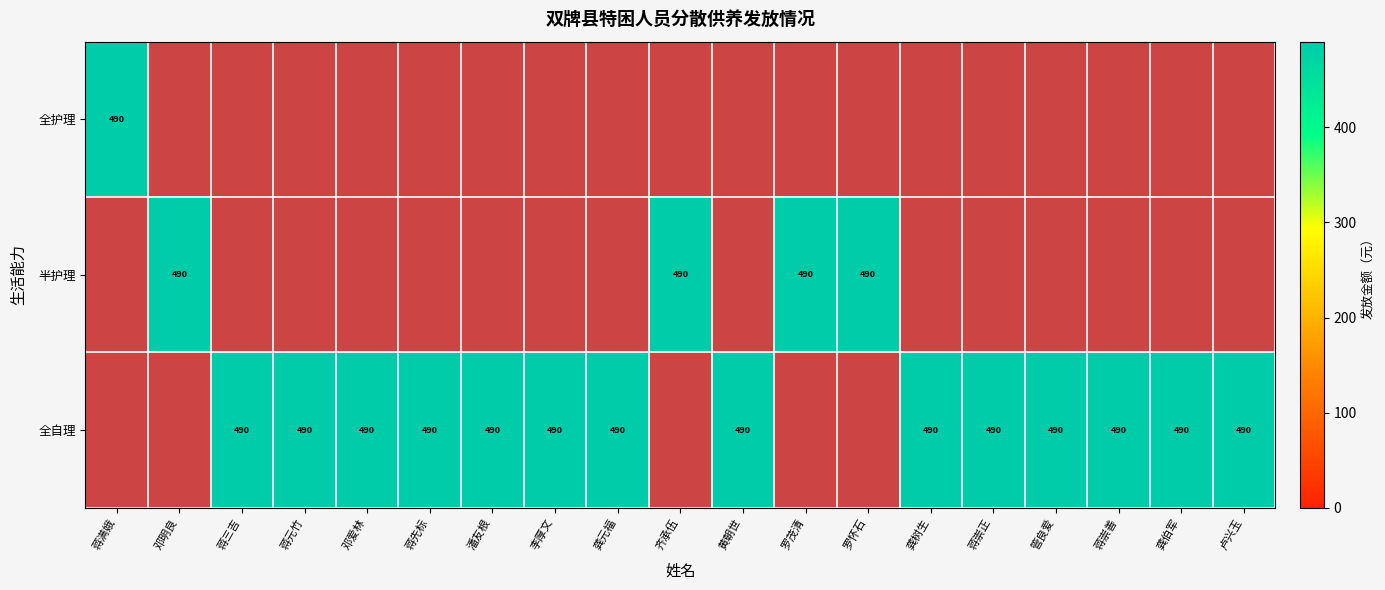

What is the difference between the maximum and minimum values in the 全护理 series?

490